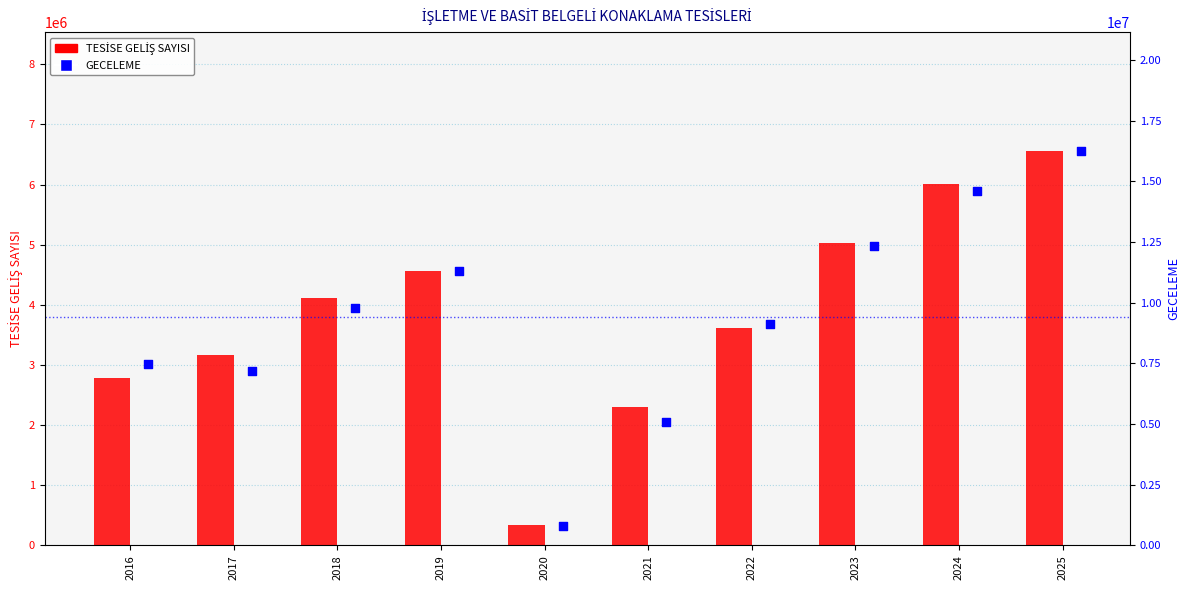

Is the value of GECELEME at 2023 greater than the value of TESİSE GELİŞ SAYISI at 2020?

Yes